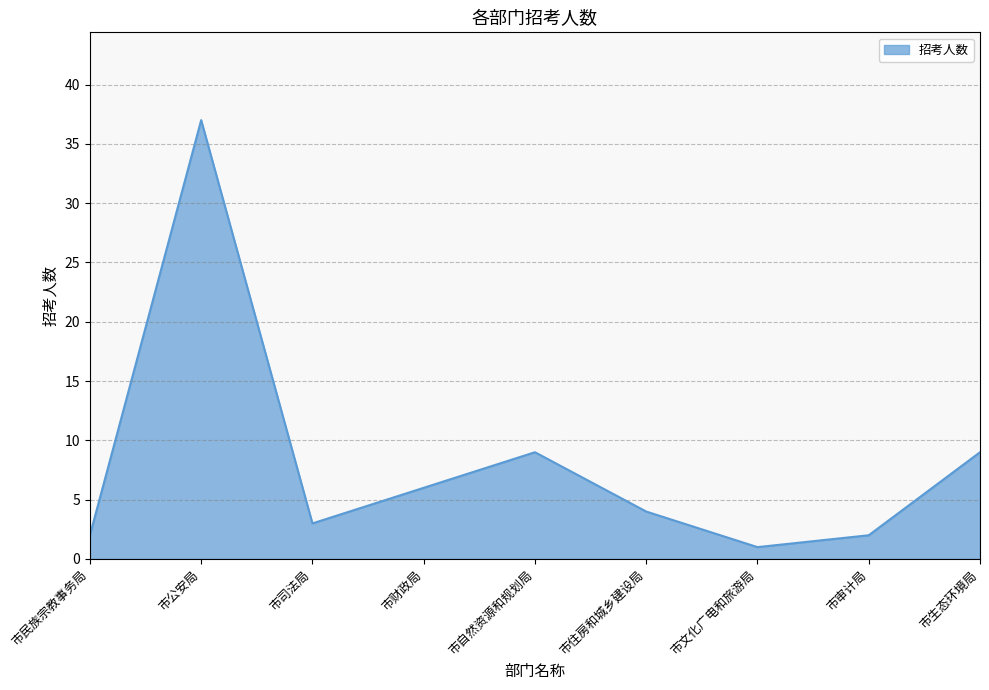

What value does the data have at 市自然资源和规划局, to the nearest 10?

10